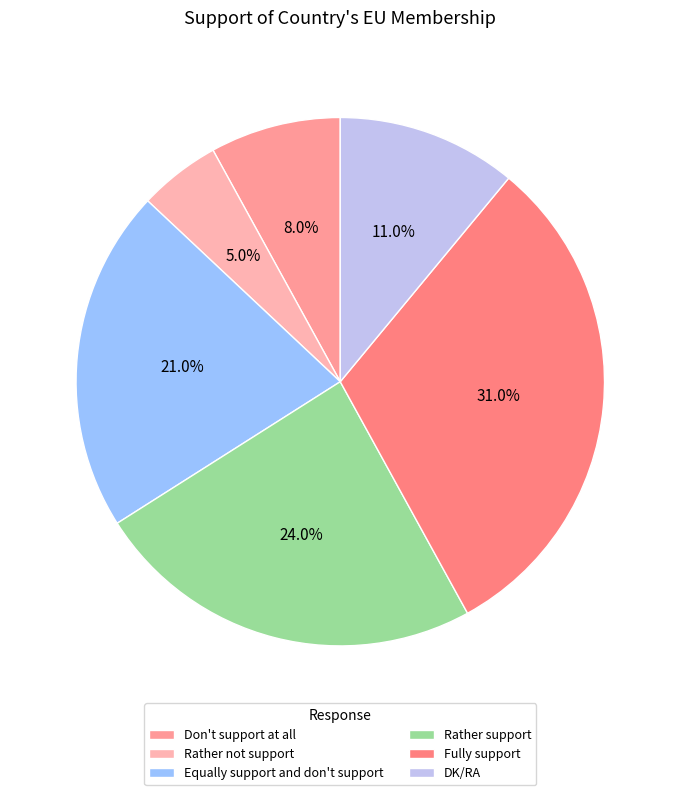

Rank the categories by value from lowest to highest.

Rather not support, Don't support at all, DK/RA, Equally support and don't support, Rather support, Fully support